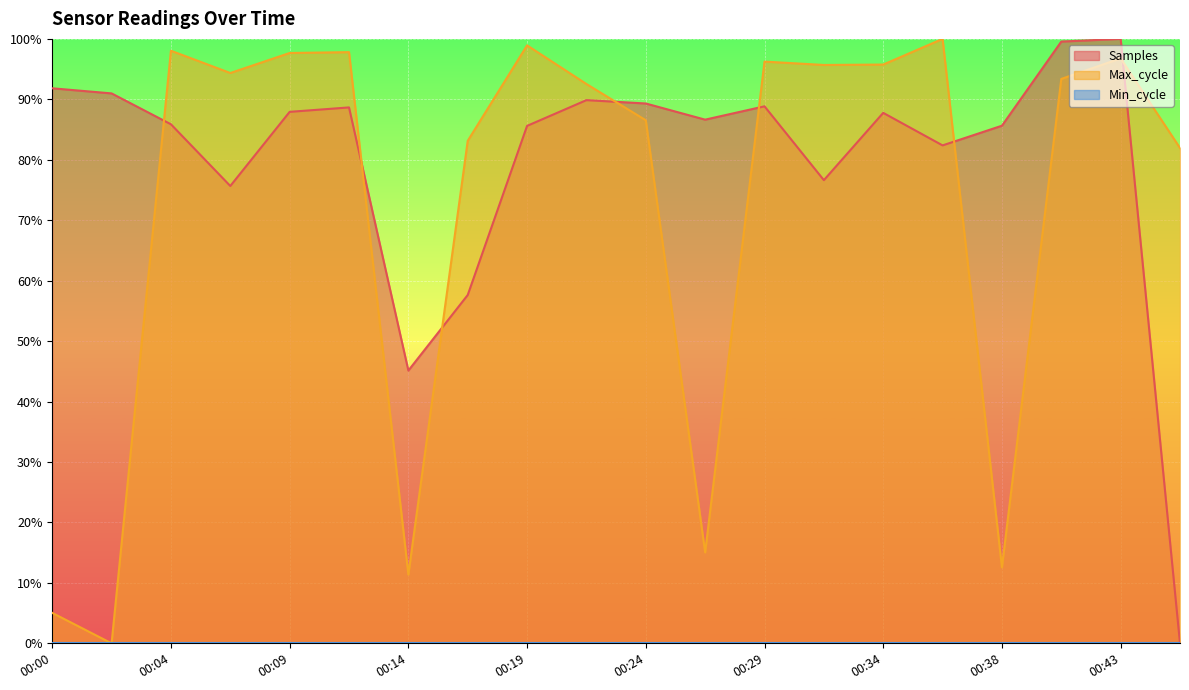

List the labels in order of Max_cycle value, smallest first.

00:02, 00:00, 00:14, 00:38, 00:26, 00:46, 00:17, 00:24, 00:21, 00:41, 00:07, 00:31, 00:34, 00:29, 00:43, 00:09, 00:12, 00:04, 00:19, 00:36